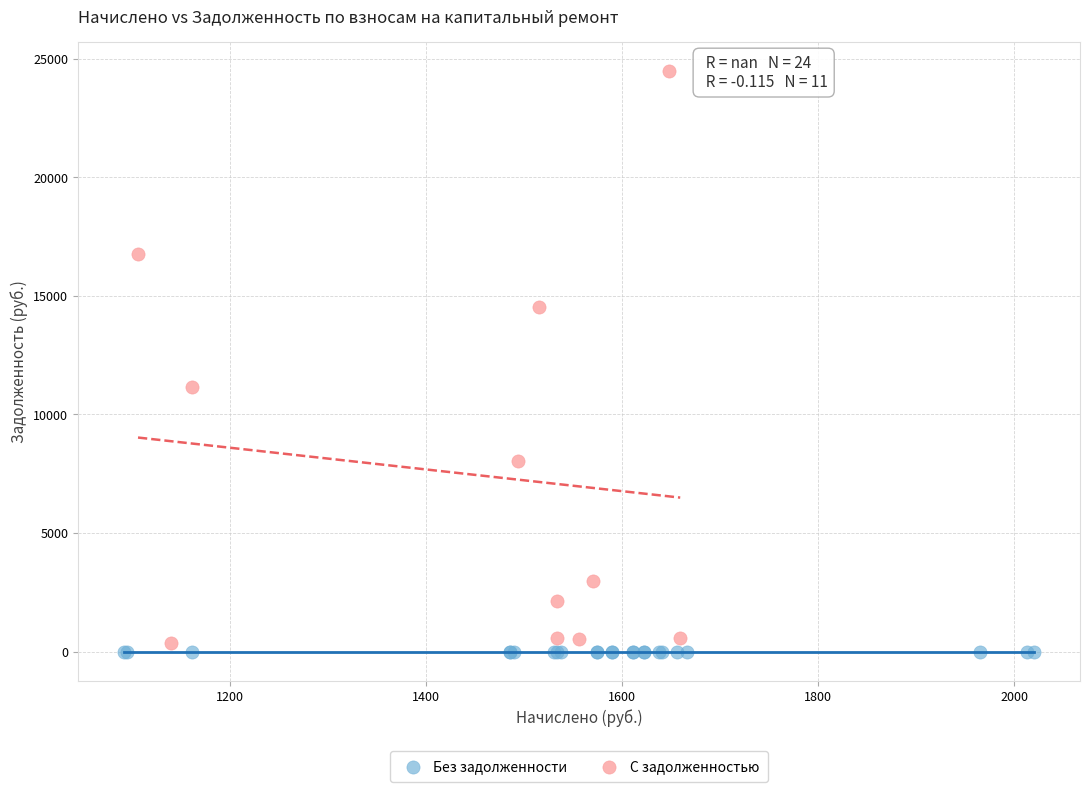

Which series contains the highest Y value?

С задолженностью